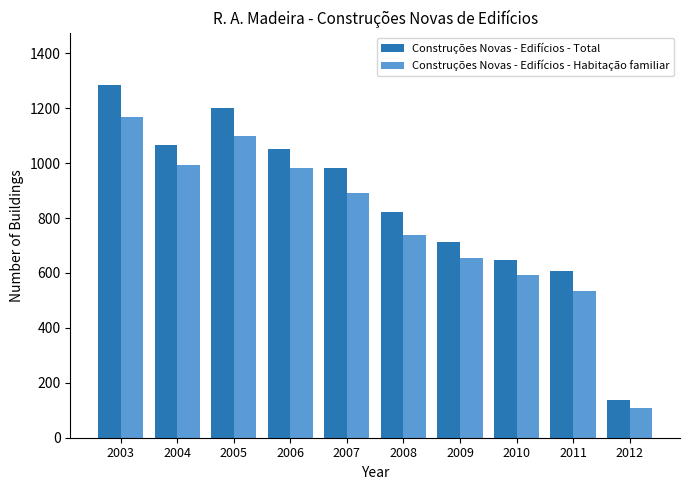

Reading left to right, transcribe all the data shown in this chart.

Construções Novas - Edifícios - Total: 2003=1283	2004=1066	2005=1201	2006=1053	2007=983	2008=823	2009=713	2010=648	2011=607	2012=138
Construções Novas - Edifícios - Habitação familiar: 2003=1169	2004=993	2005=1100	2006=982	2007=891	2008=739	2009=653	2010=594	2011=534	2012=108